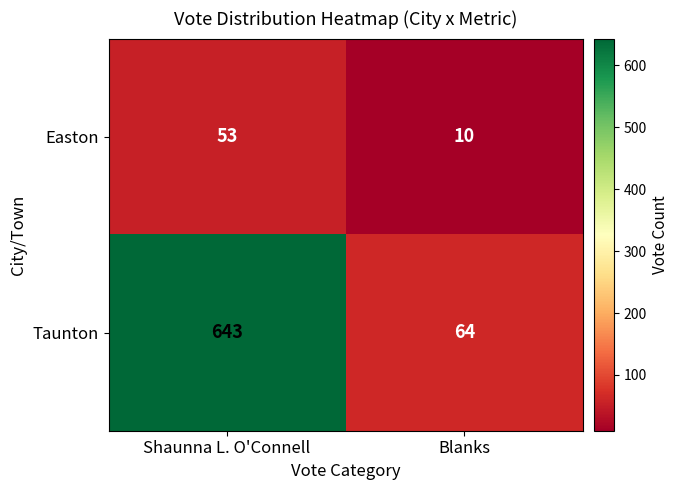

Reading left to right, extract all data points from this chart.

Easton: 53	10
Taunton: 643	64